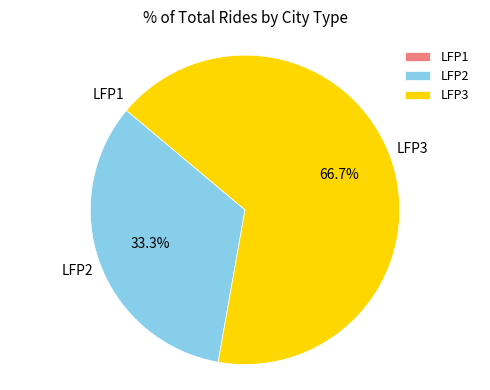

To the nearest percent, what is the difference between the largest and smallest slice percentages?

67%